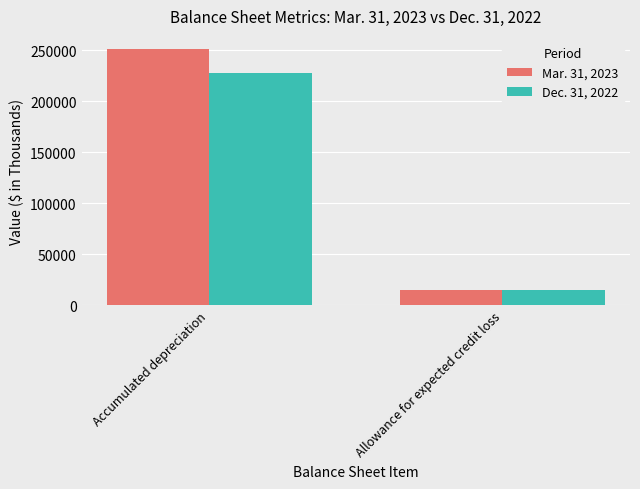

What are all the series names shown in the legend?

Mar. 31, 2023, Dec. 31, 2022